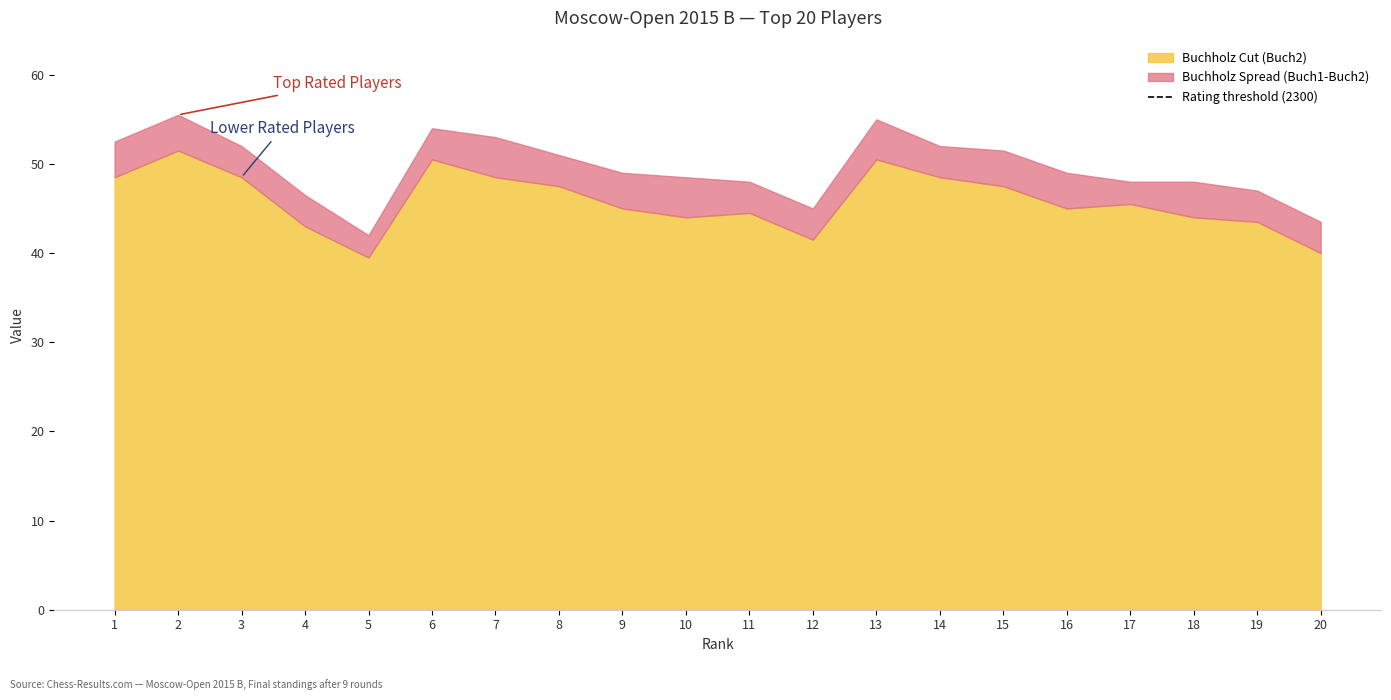

Count the number of categories in the chart.

20